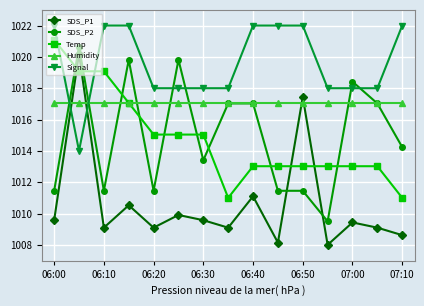

True or false: Signal and Temp intersect in this chart.

True